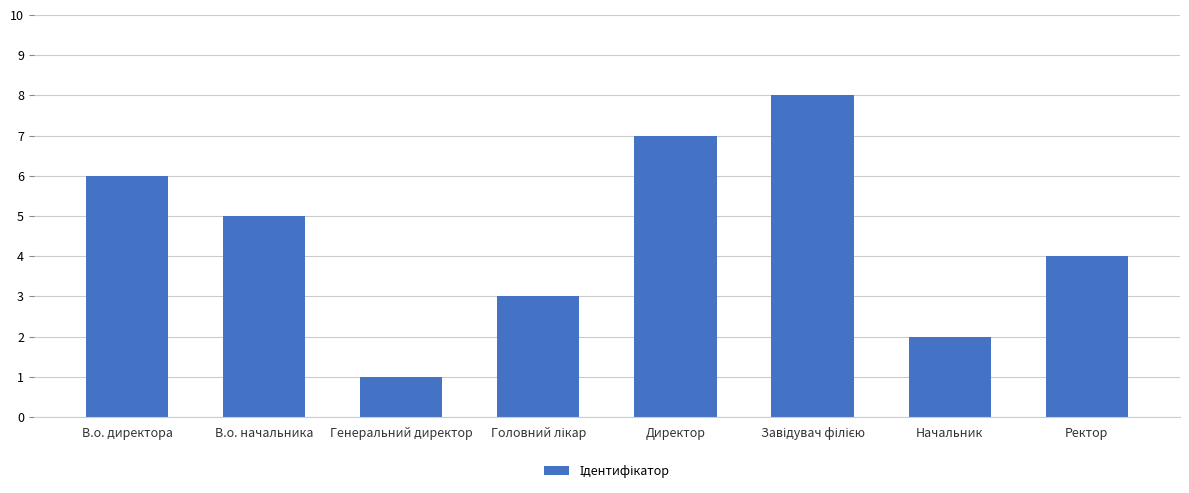

Count the values in the range 3 to 7.

5